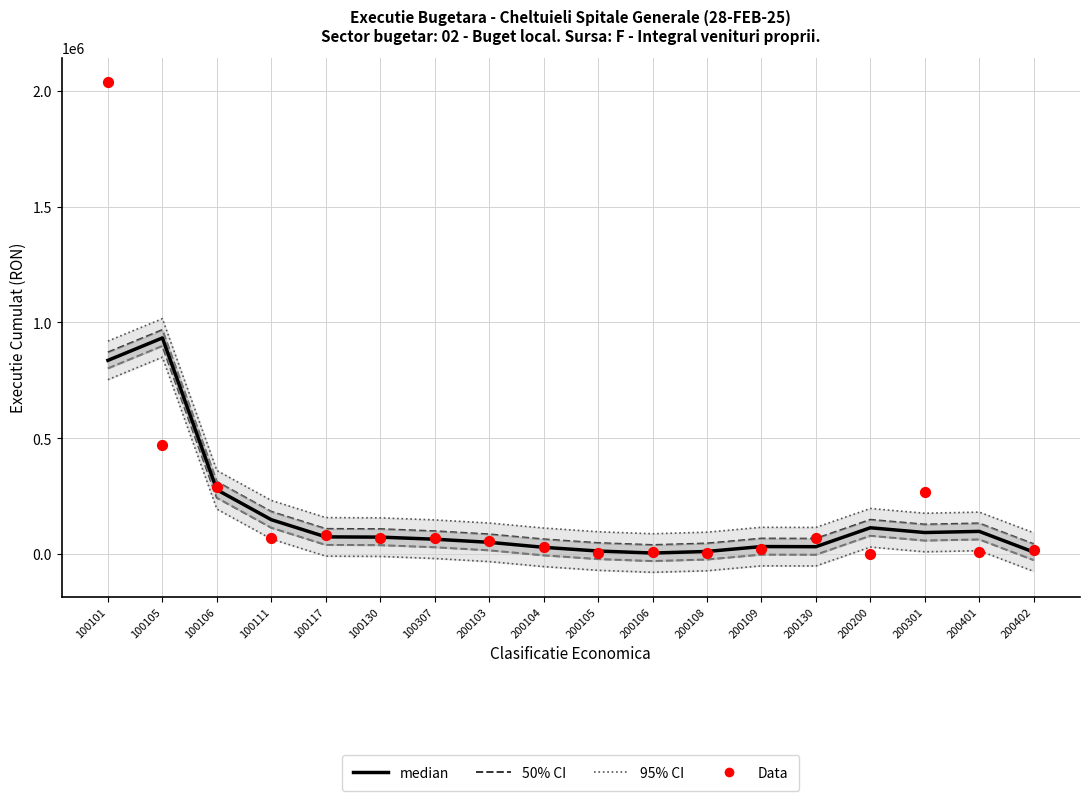

Is the value of median at 100307 greater than the value of Data at 200200?

Yes